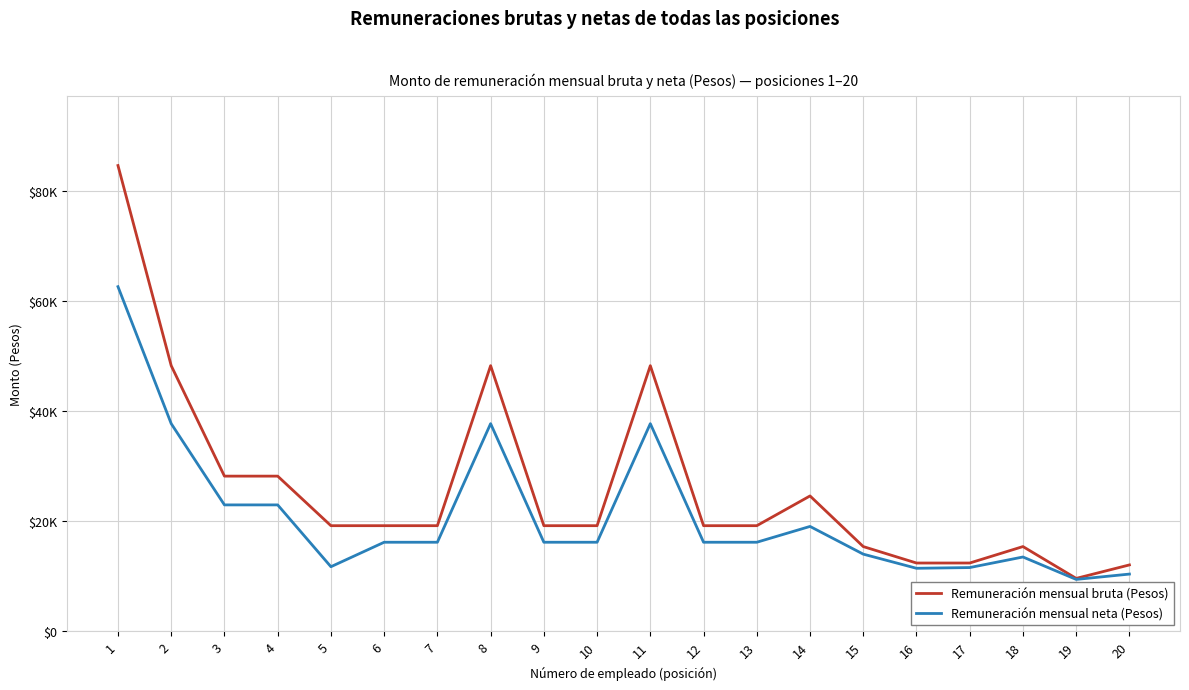

True or false: Remuneración mensual neta (Pesos) and Remuneración mensual bruta (Pesos) cross at least once.

False